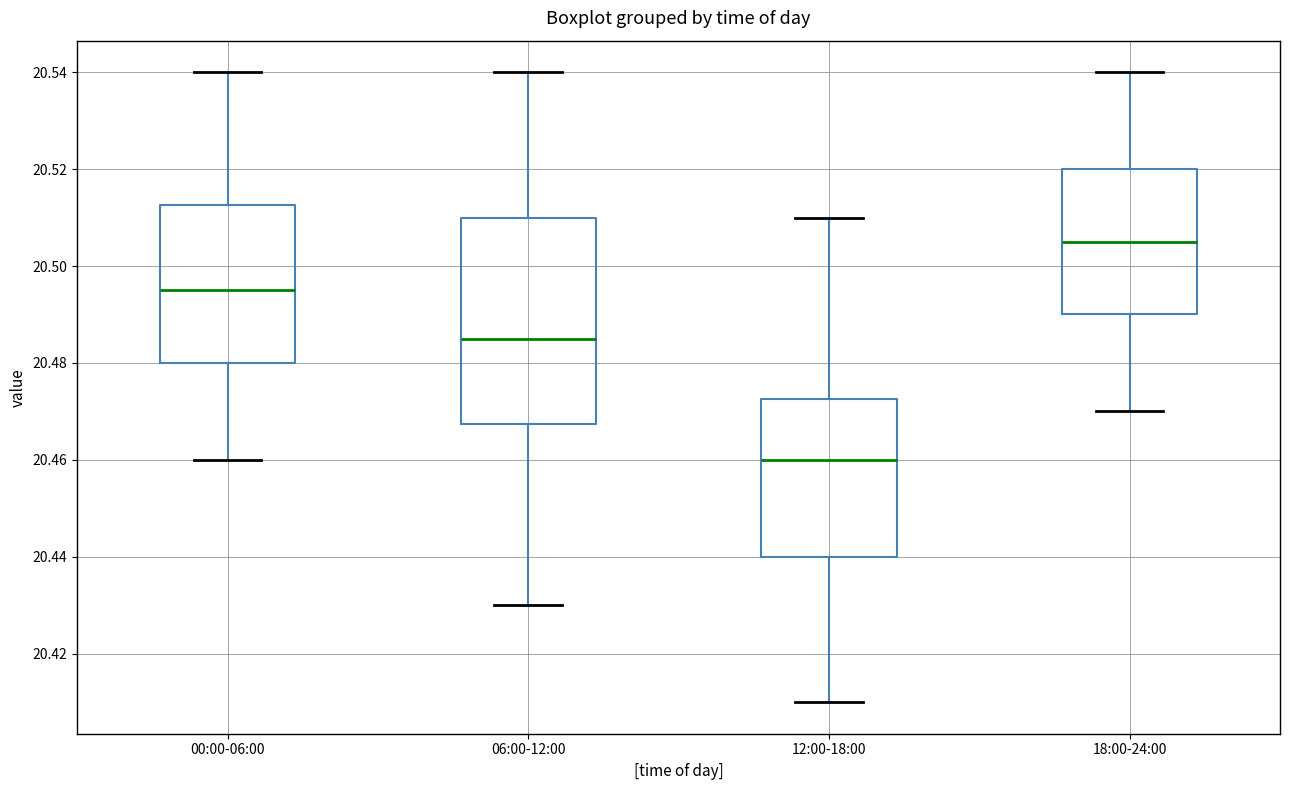

Comparing the boxes themselves (not the whiskers), which one is the tallest?

06:00-12:00